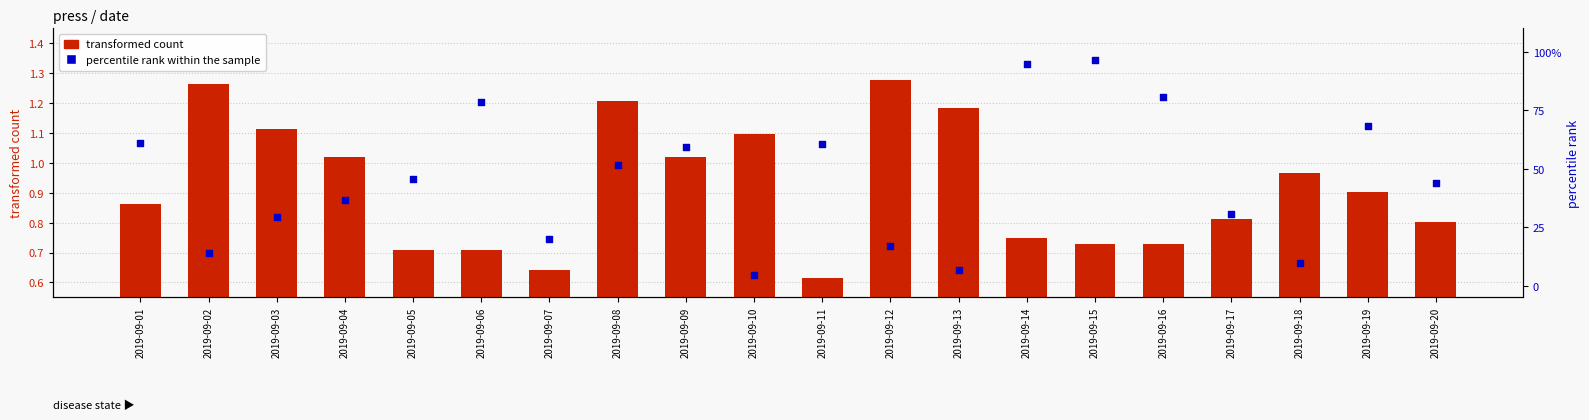

Which series reaches the maximum Y coordinate?

percentile rank within the sample